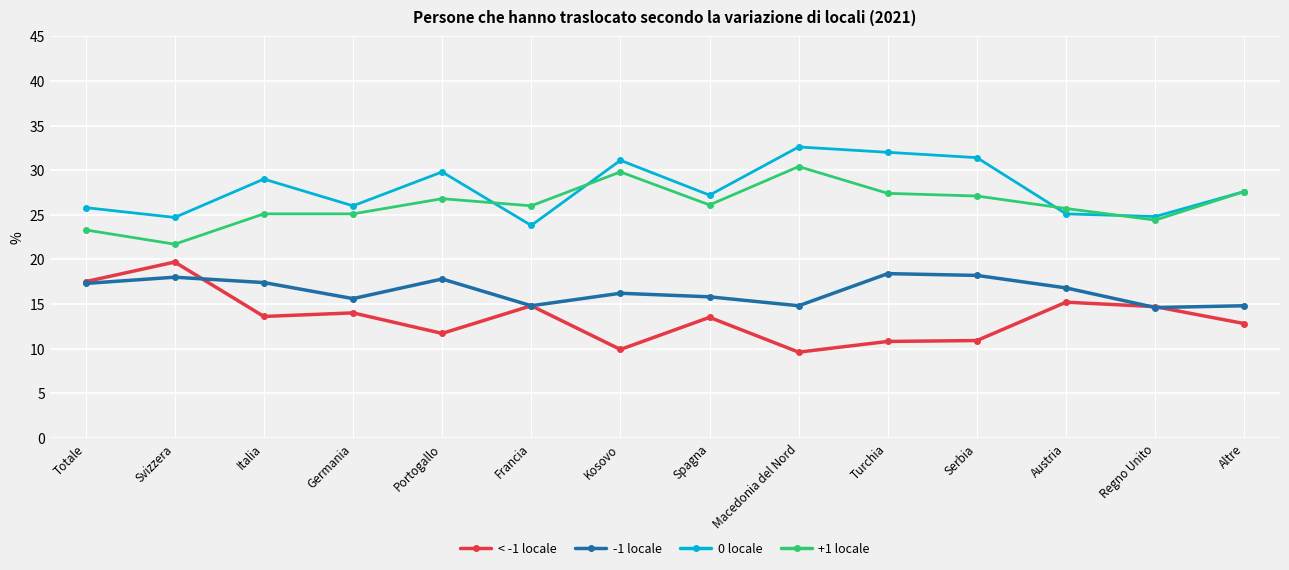

What is the approximate value of +1 locale at Totale?

23.3